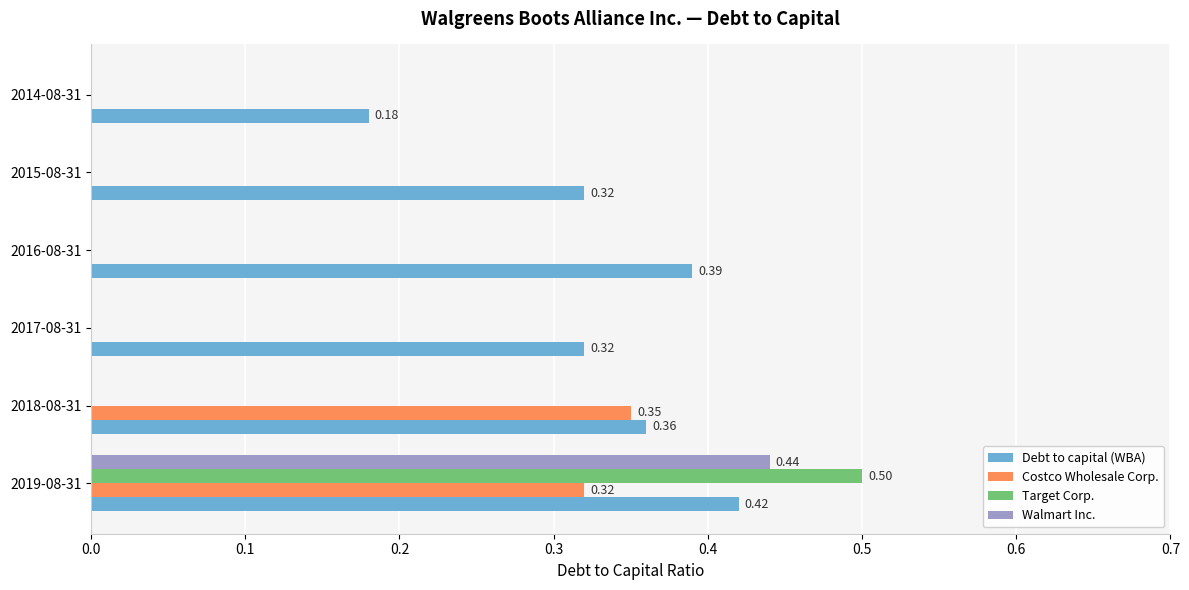

Is the value of Target Corp. at 2019-08-31 greater than the value of Walmart Inc. at 2015-08-31?

Yes